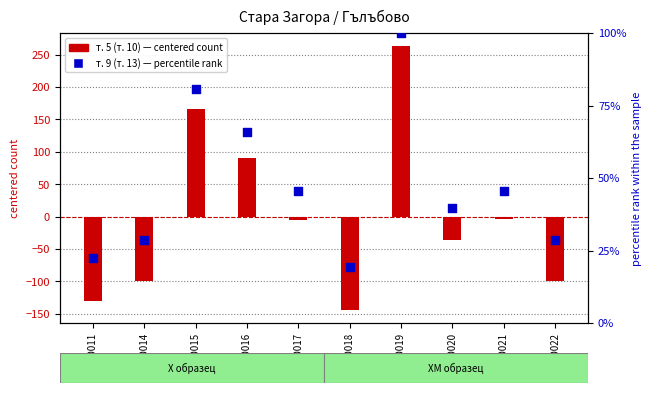

At which category is the sum across all series the highest?

240700019